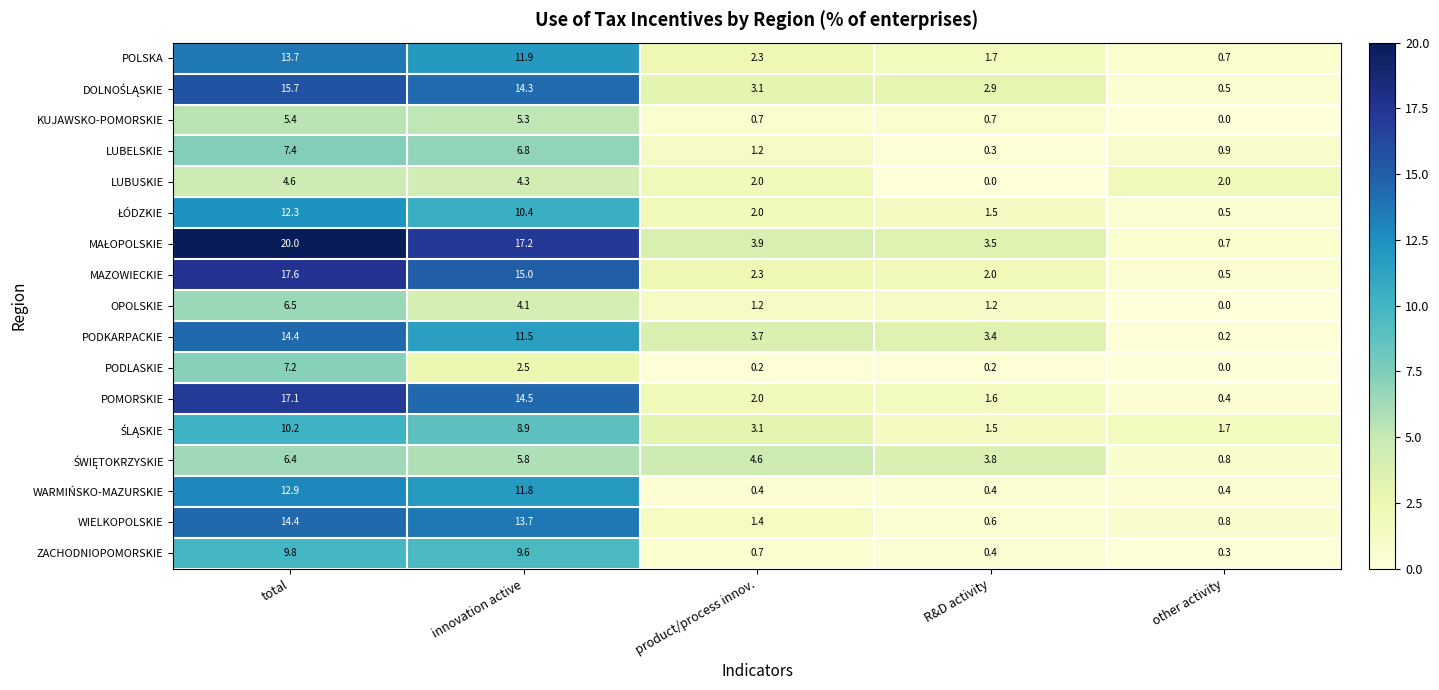

How many data points does each series have?

5